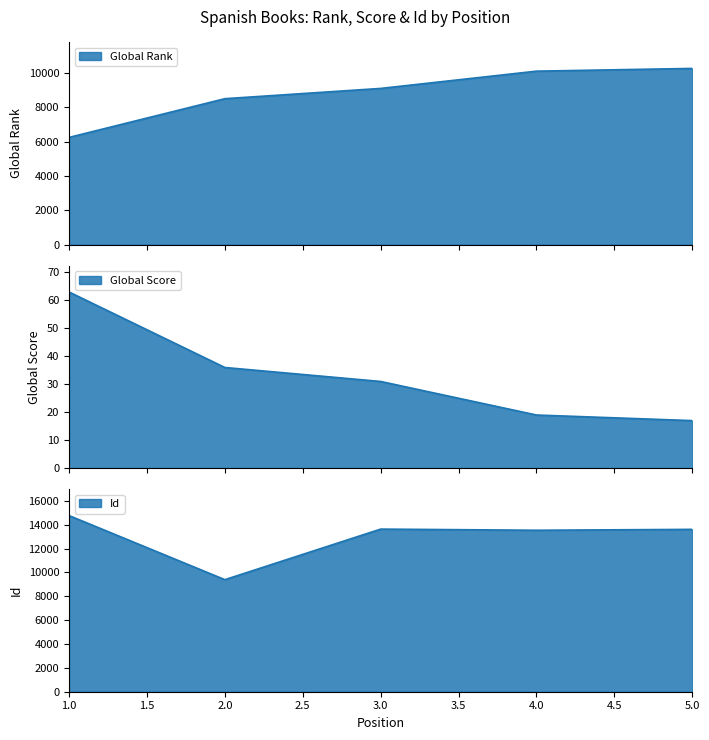

Which series has the largest total across all categories?

Id